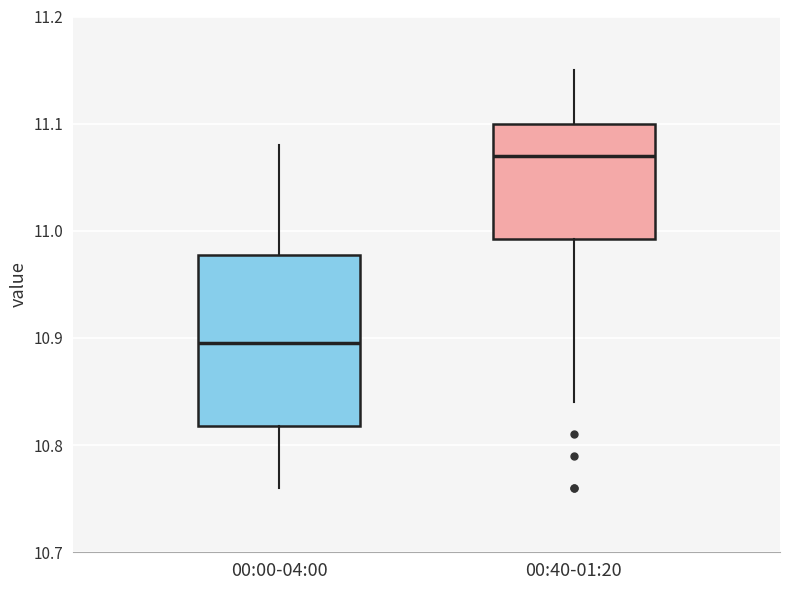

Where does the lower whisker of the box for 00:00-04:00 end on the y-axis? The values are not printed on the chart, so give them approximately, as read against the axis.

10.76